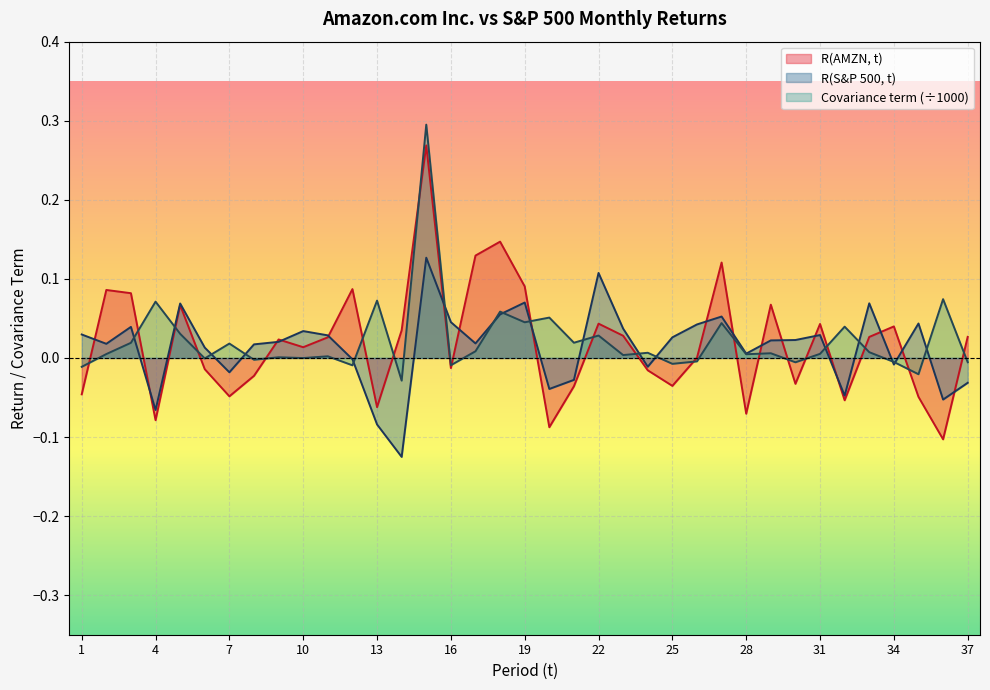

Which series ends up on top after the final intersection of R(S&P 500, t) and R(AMZN, t)?

R(AMZN, t)